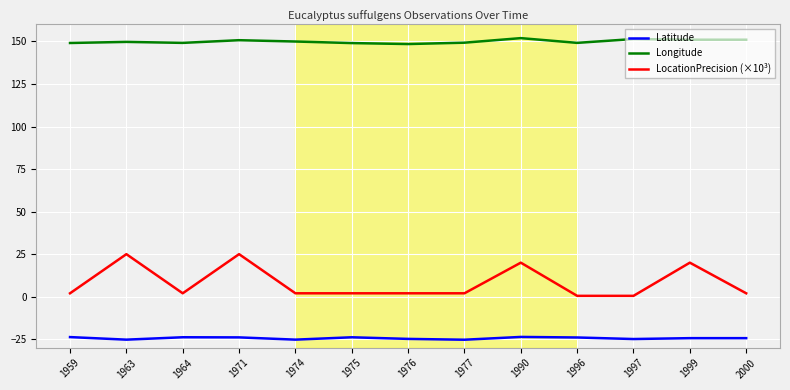

List the series in order of their overall mean, lowest first.

Latitude, LocationPrecision (×10³), Longitude